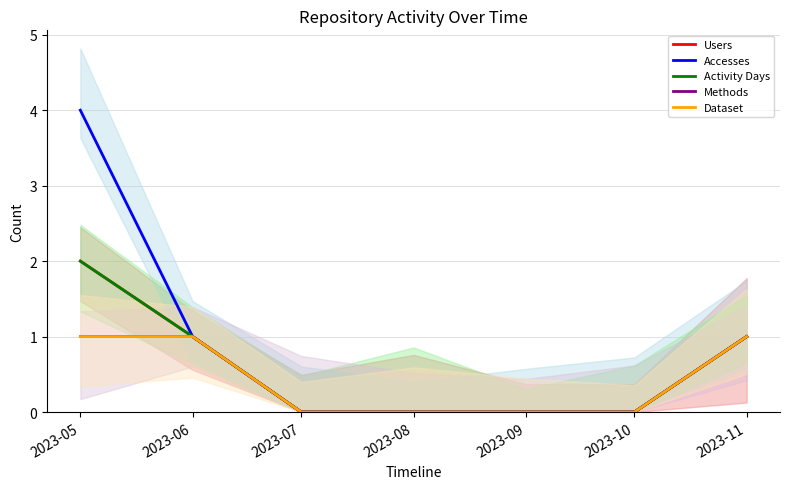

True or false: Users and Dataset cross at least once.

False